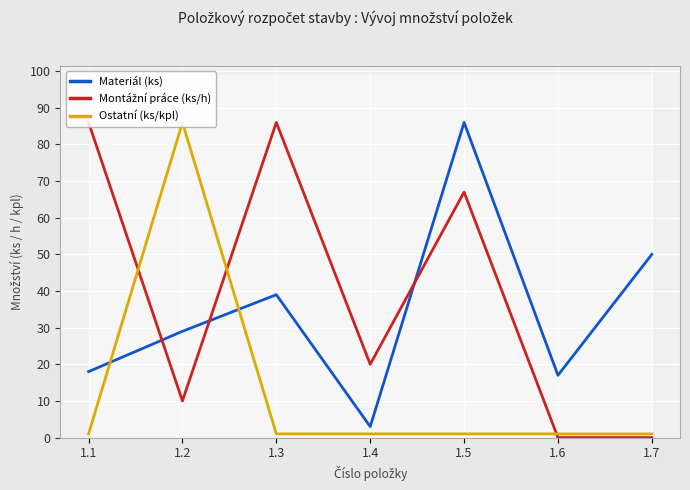

What are all the series names shown in the legend?

Materiál (ks), Montážní práce (ks/h), Ostatní (ks/kpl)